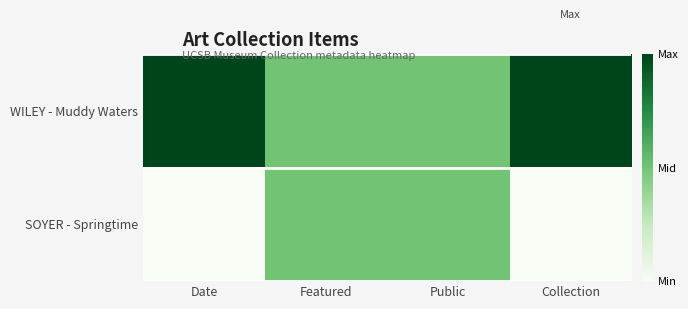

Which has a higher value, Collection or Public?

Collection